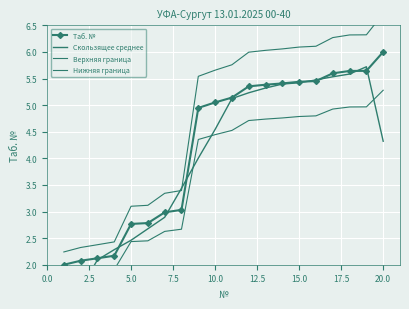

The value of Таб. № at 20.0 is 6.0. True or false?

True